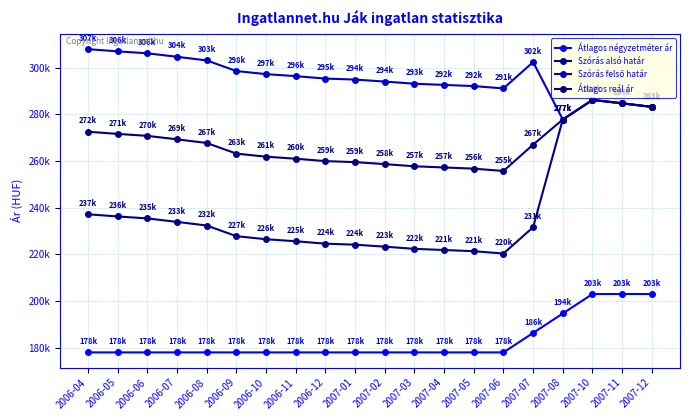

Is it true that Átlagos négyzetméter ár equals 266044 at 2006-11?

False